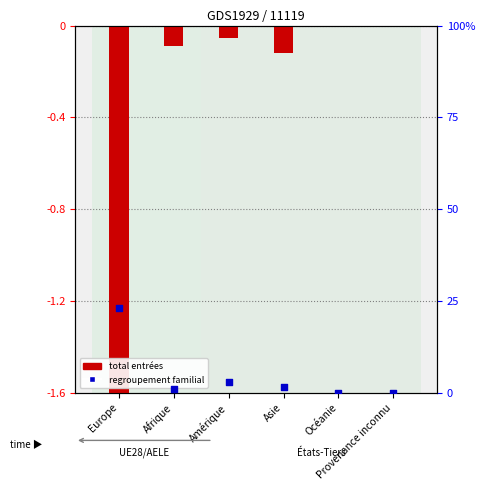

Which series contains the lowest Y value?

Total Entrées